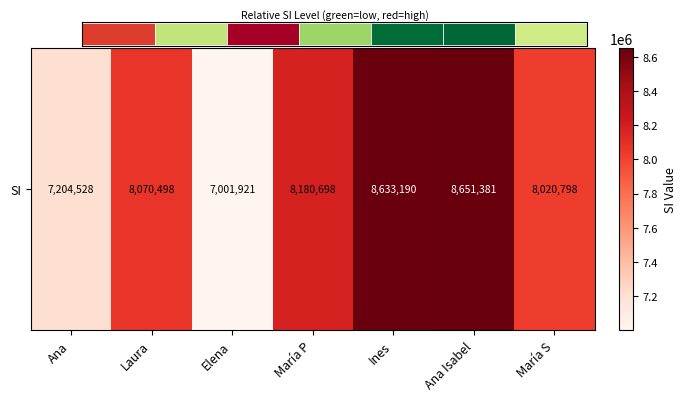

What is the difference between the values at María P and Ana Isabel?

470683